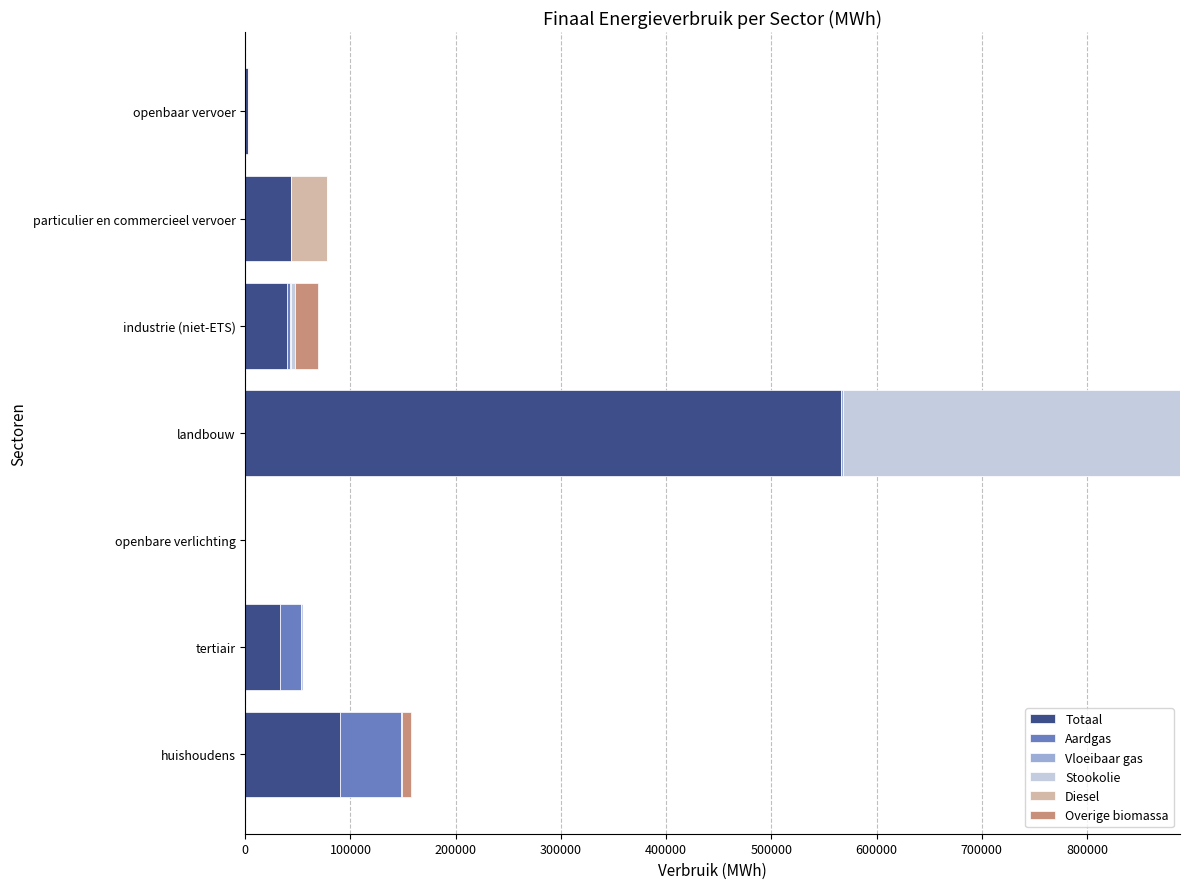

At which category is the sum across all series the highest?

landbouw